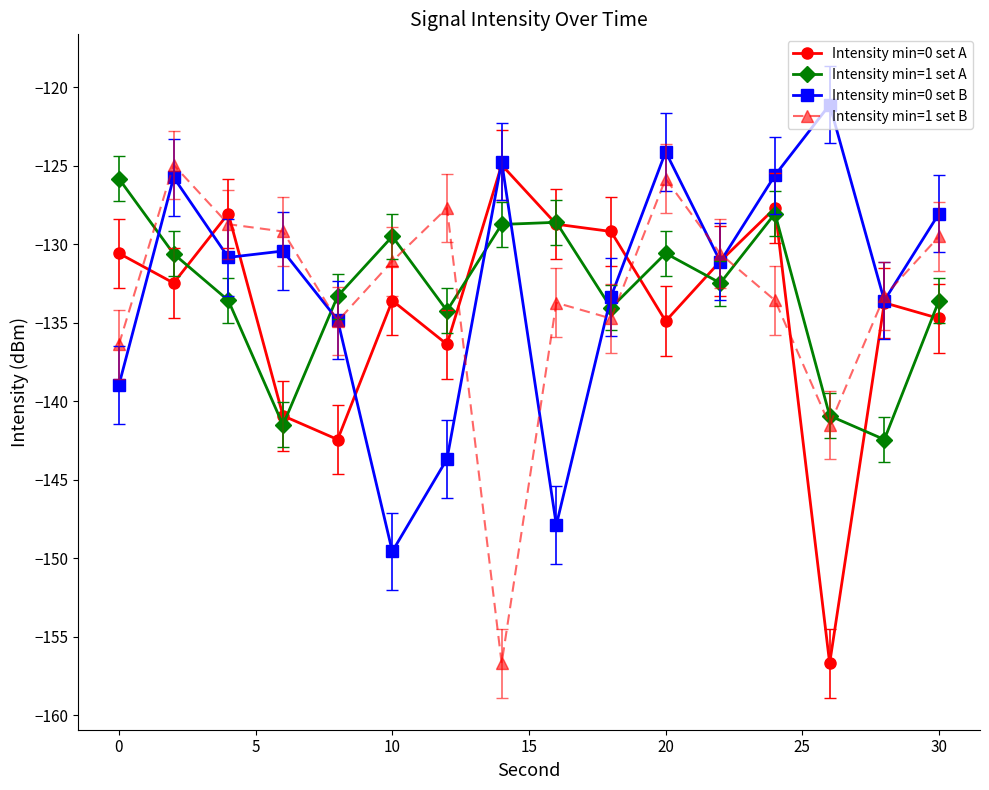

What is the lowest value of the Intensity min=0 set A series?

-156.7